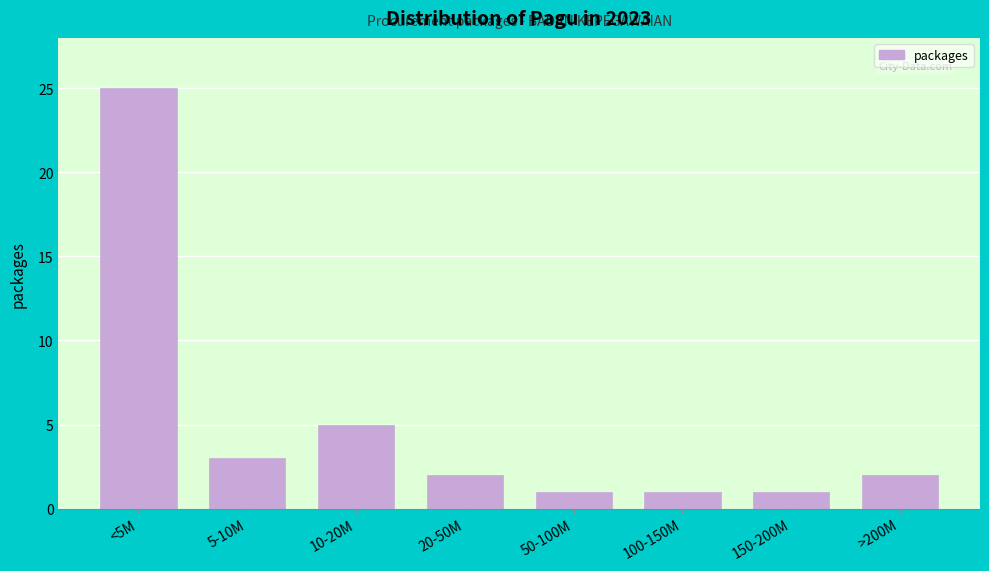

Reading left to right, transcribe all the data shown in this chart.

<5M=25	5-10M=3	10-20M=5	20-50M=2	50-100M=1	100-150M=1	150-200M=1	>200M=2